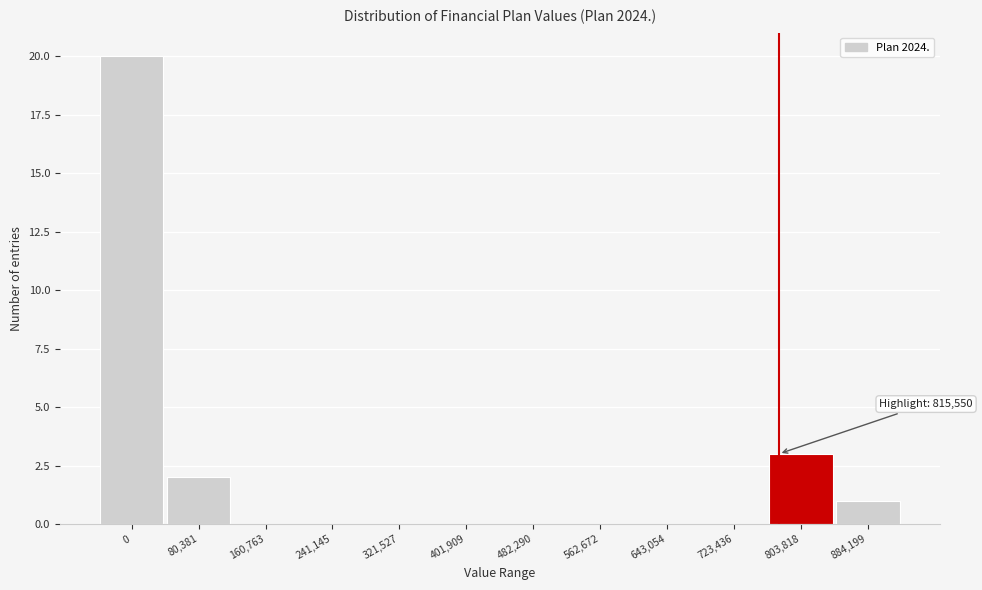

Reading left to right, transcribe all the data shown in this chart.

0=20	80,381=2	160,763=0	241,145=0	321,527=0	401,909=0	482,290=0	562,672=0	643,054=0	723,436=0	803,818=3	884,199=1